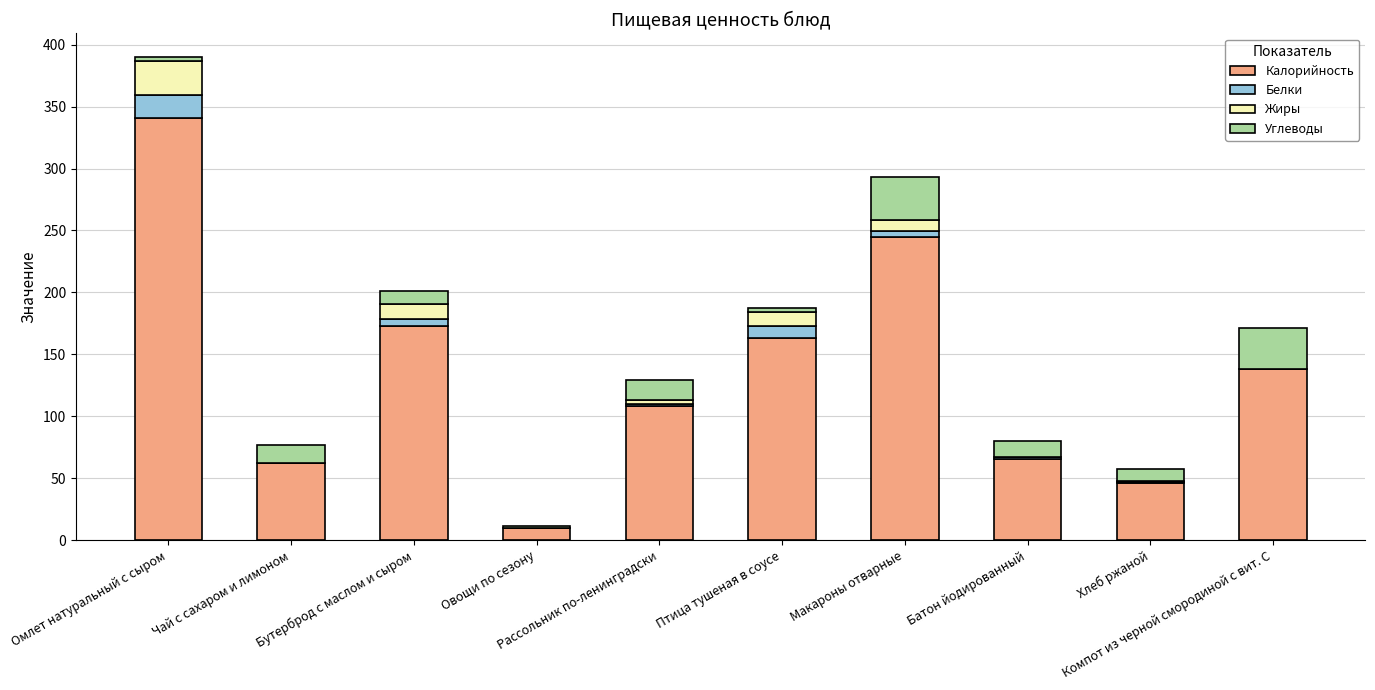

List the series in order of their peak value, highest first.

Калорийность, Углеводы, Жиры, Белки